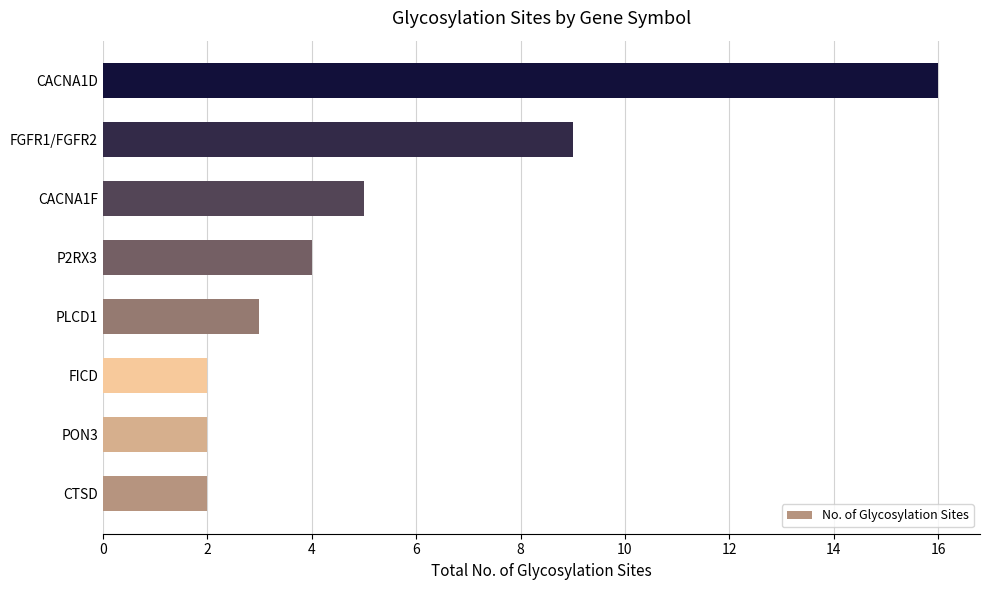

What is the change in value from CTSD to FGFR1/FGFR2?

+7